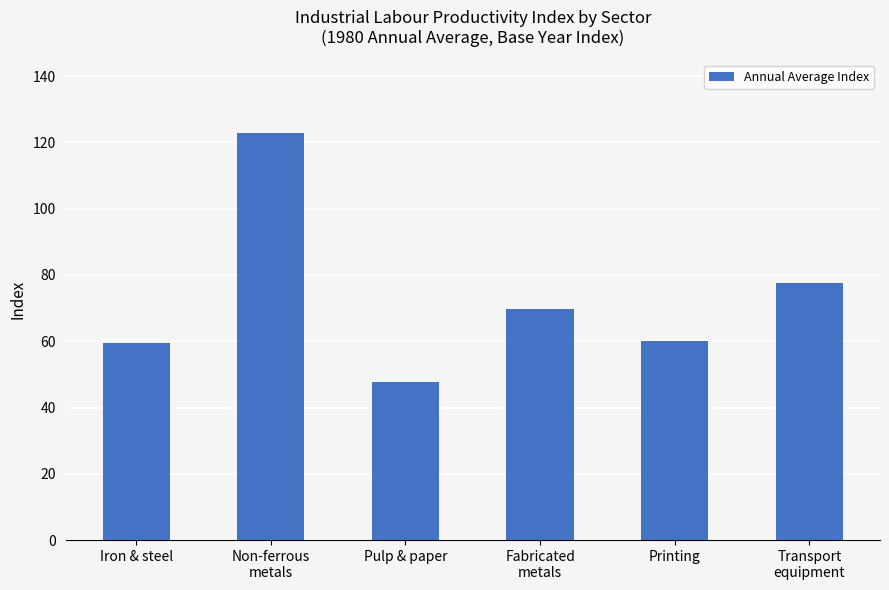

How many series are shown in this chart?

1